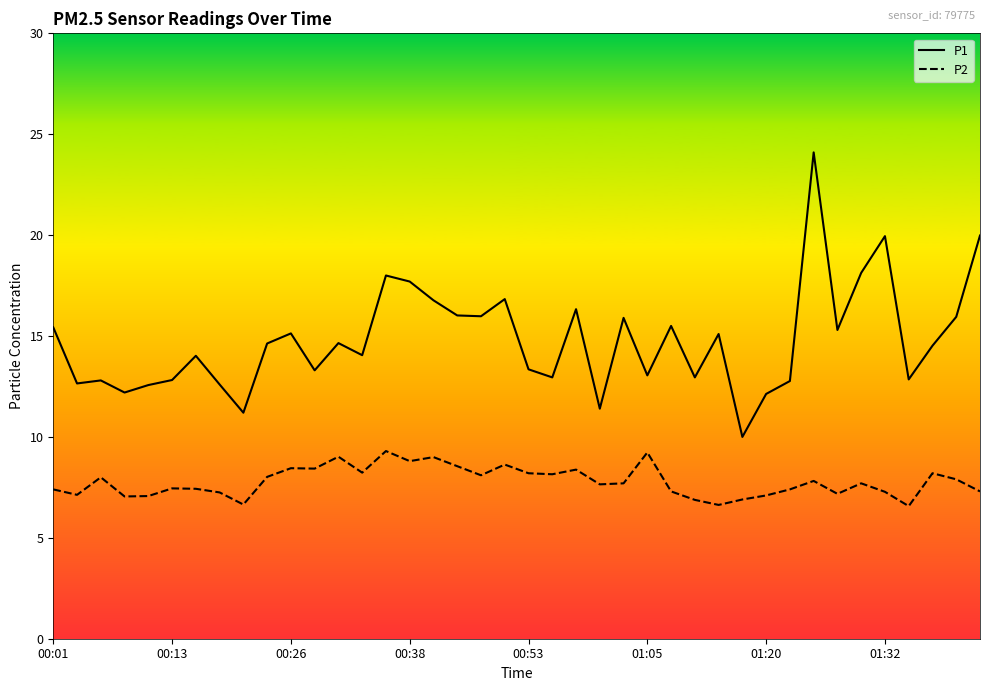

List the series in order of their peak value, highest first.

P1, P2